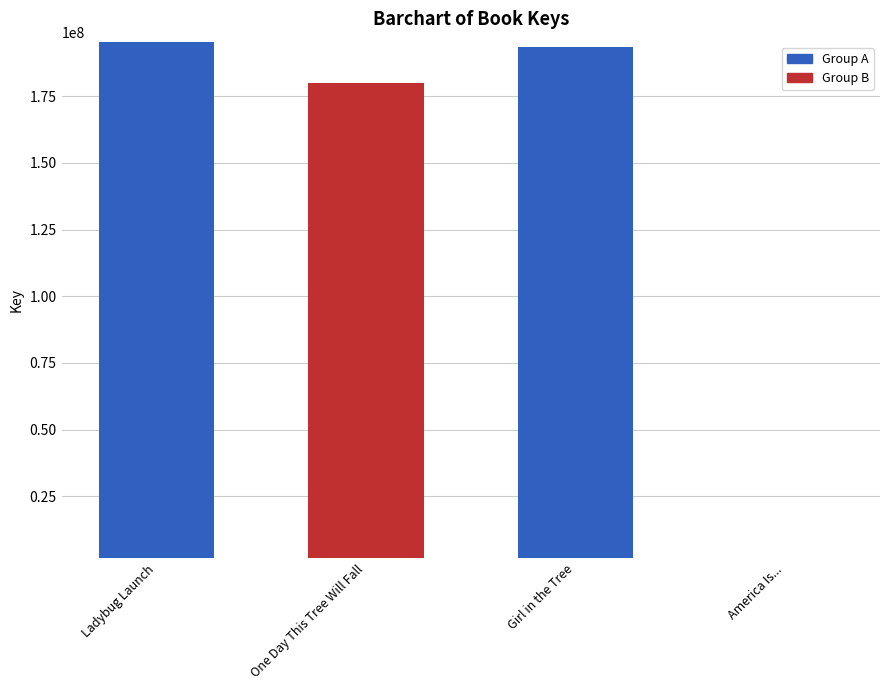

The chart shows a value of 261900781 at Ladybug Launch. True or false?

False